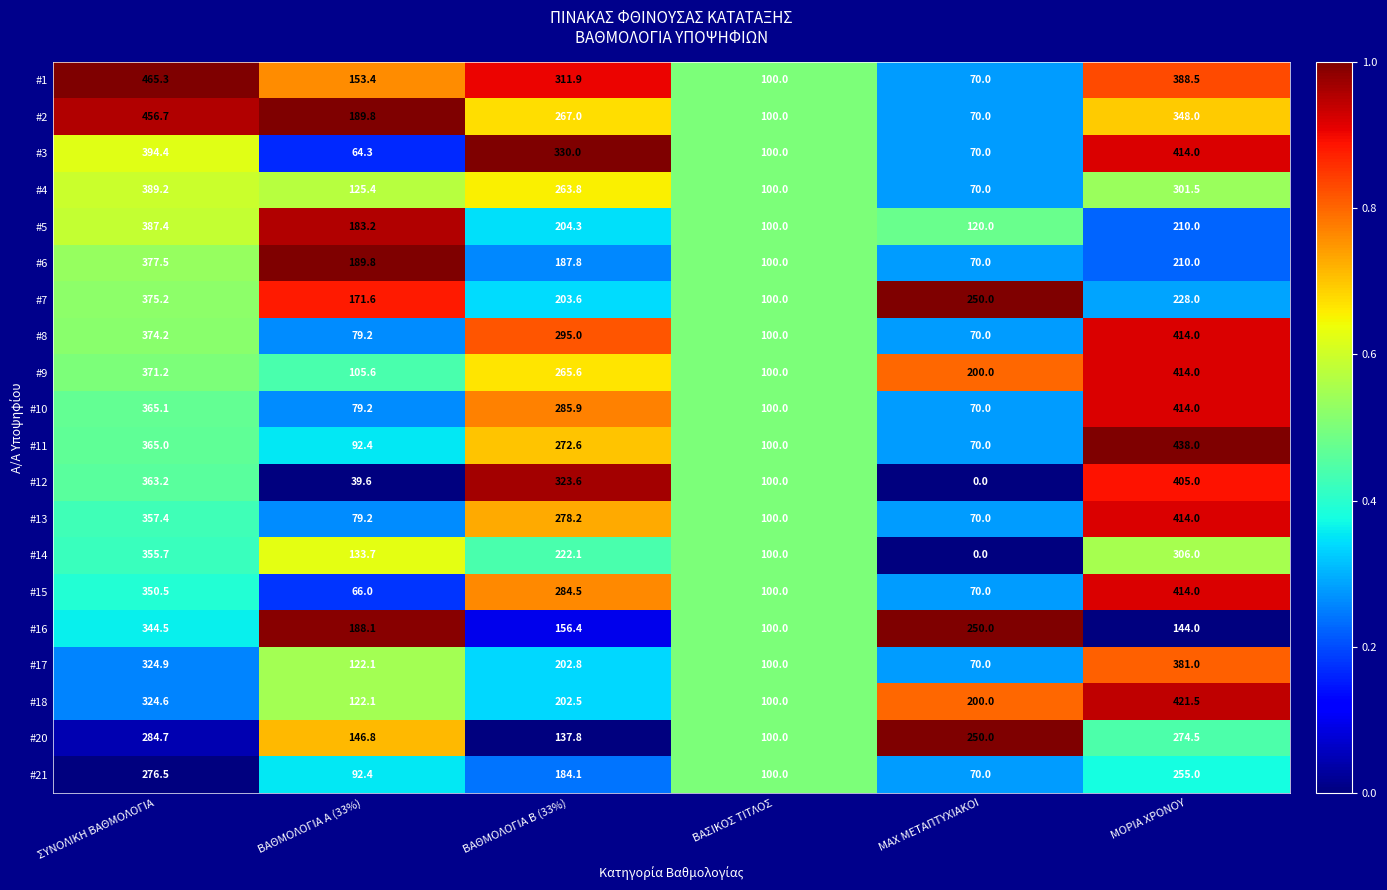

List the labels in order of #8 value, smallest first.

ΜΑΧ ΜΕΤΑΠΤΥΧΙΑΚΟΙ, ΒΑΘΜΟΛΟΓΙΑ Α (33%), ΒΑΣΙΚΟΣ ΤΙΤΛΟΣ, ΒΑΘΜΟΛΟΓΙΑ Β (33%), ΣΥΝΟΛΙΚΗ ΒΑΘΜΟΛΟΓΙΑ, ΜΟΡΙΑ ΧΡΟΝΟΥ